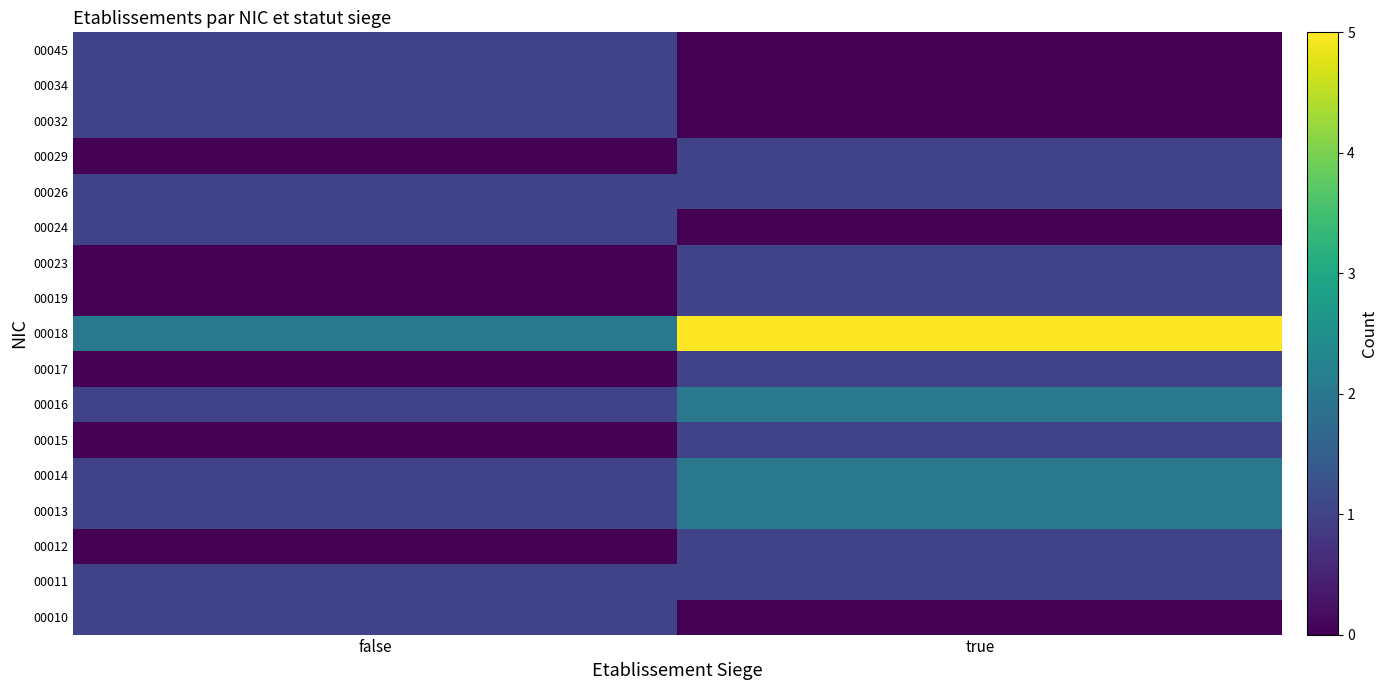

List the series in order of their peak value, lowest first.

00010, 00011, 00012, 00015, 00017, 00019, 00023, 00024, 00026, 00029, 00032, 00034, 00045, 00013, 00014, 00016, 00018